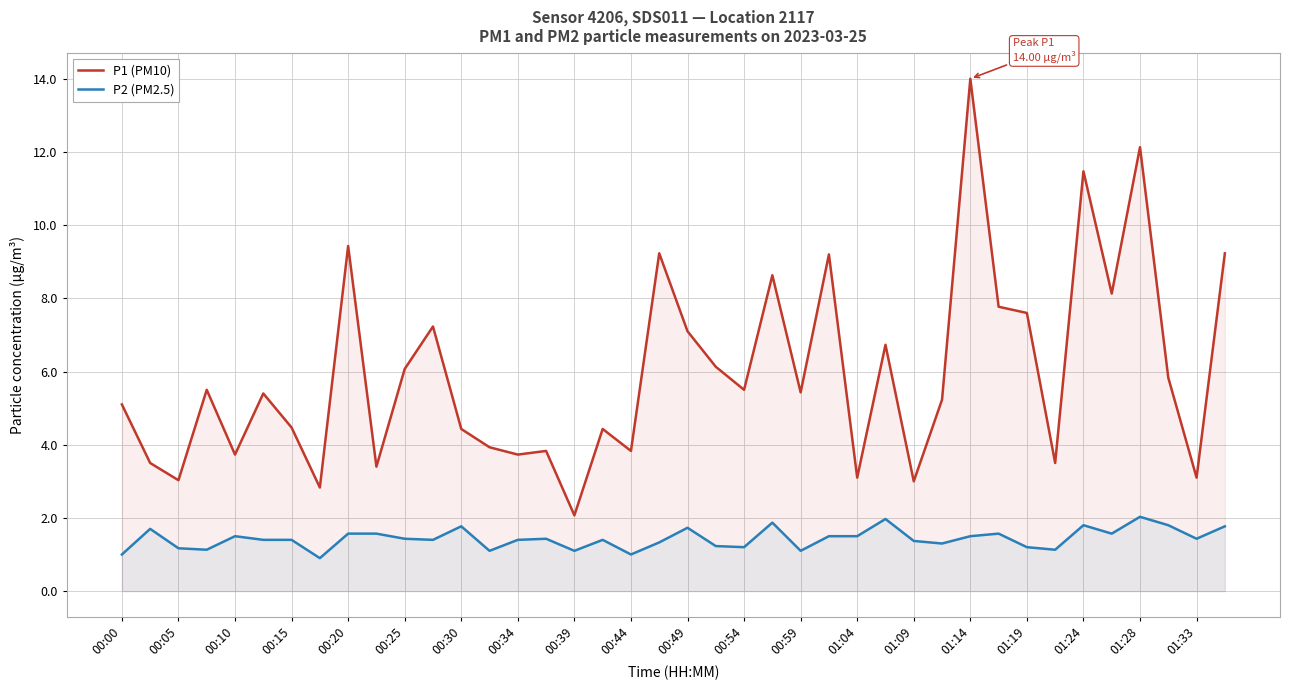

Which series changed the most between 29 and 31?

P1 (PM10)